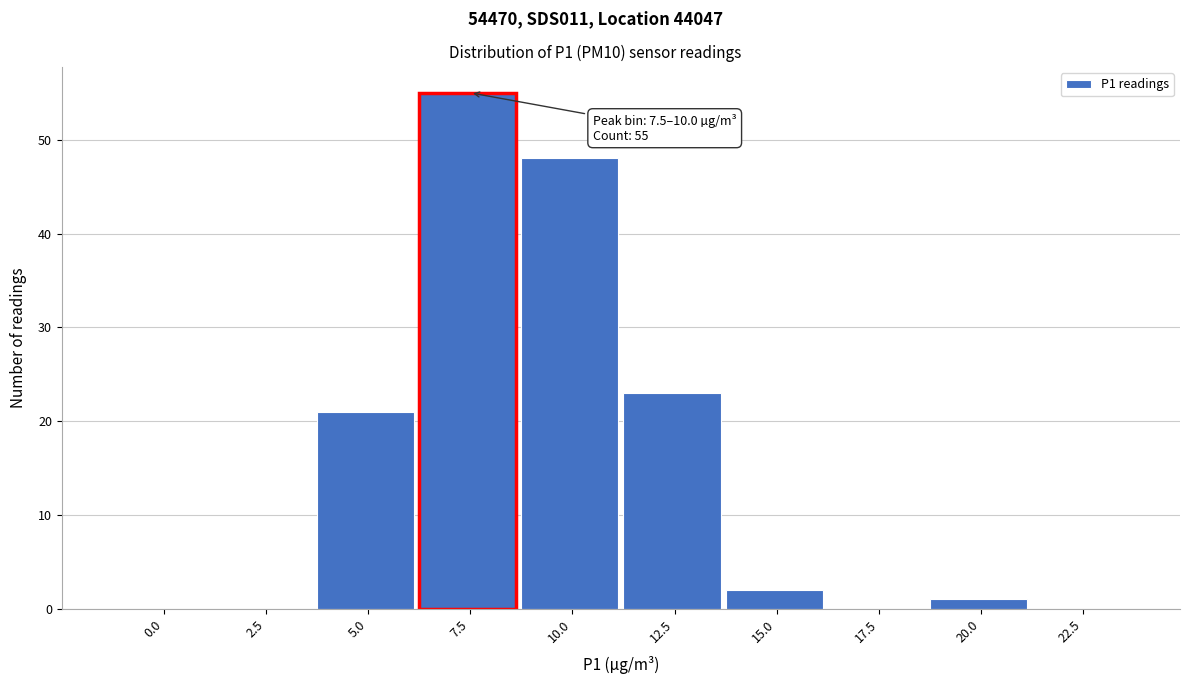

Reading right to left, extract all data points from this chart.

22.5=0	20.0=1	17.5=0	15.0=2	12.5=23	10.0=48	7.5=55	5.0=21	2.5=0	0.0=0